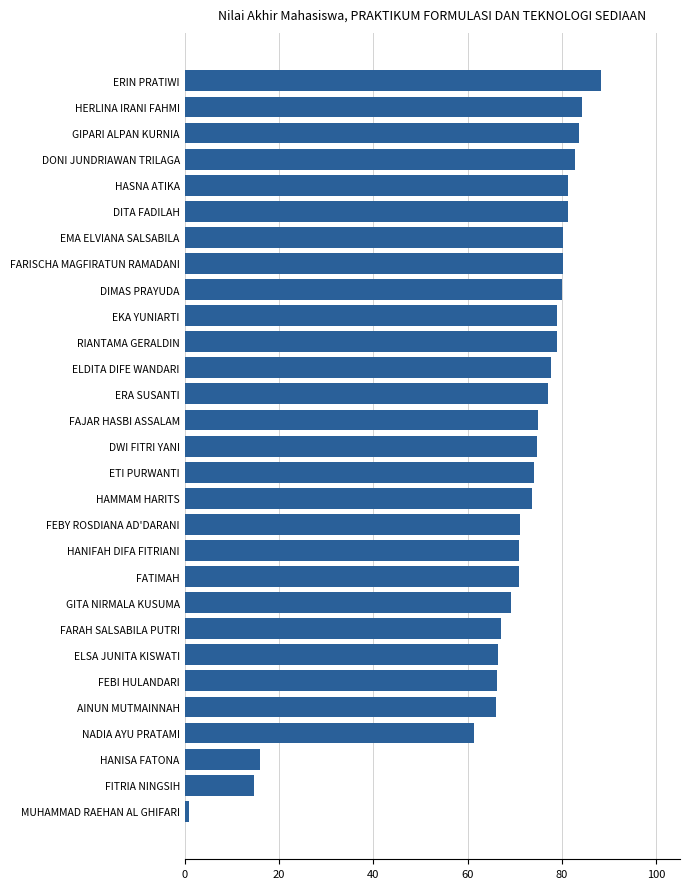

How many bars are there in total?

29